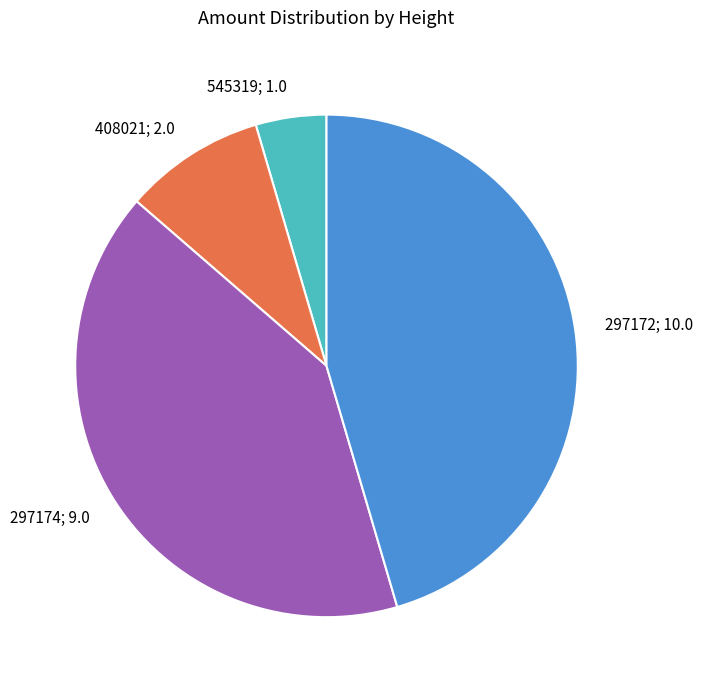

Does any single category account for the majority?

No